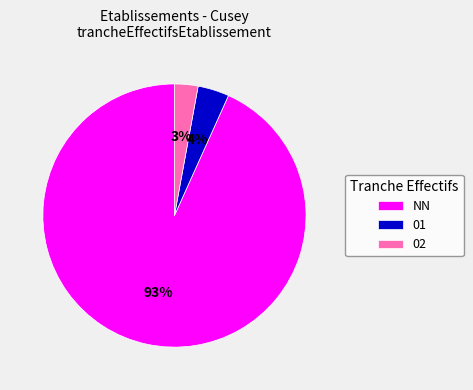

To the nearest percent, what percentage of the pie is 01?

4%